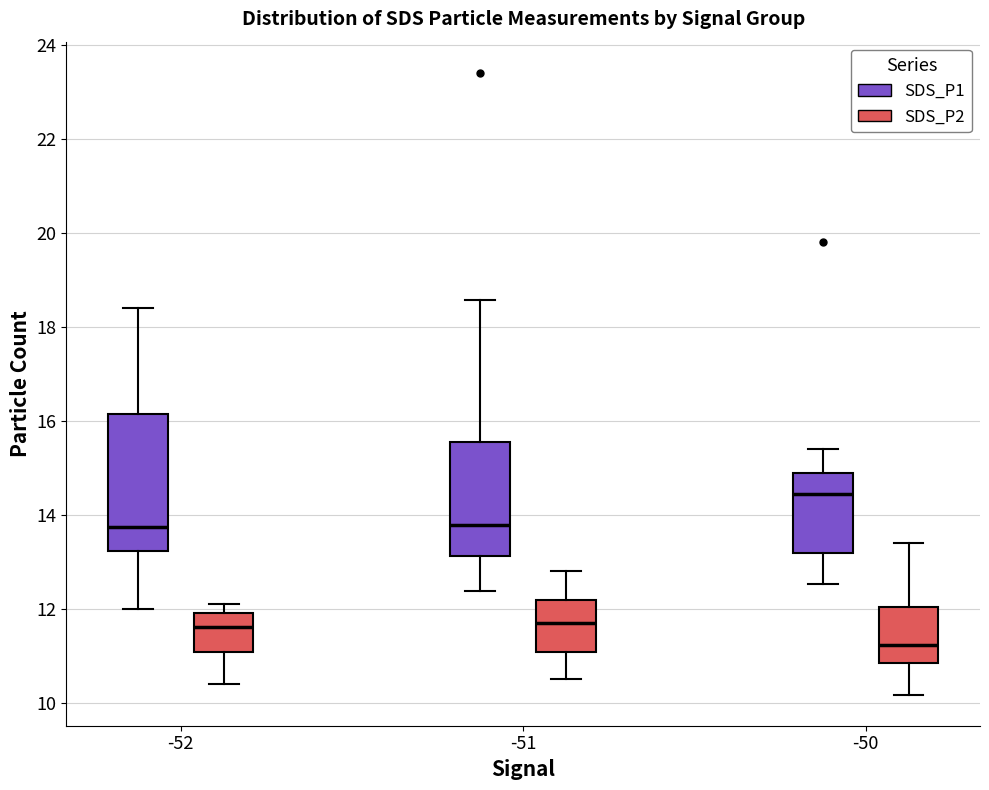

Where does the upper whisker of the box for -52 (SDS_P1) end on the y-axis? The values are not printed on the chart, so give them approximately, as read against the axis.

18.4